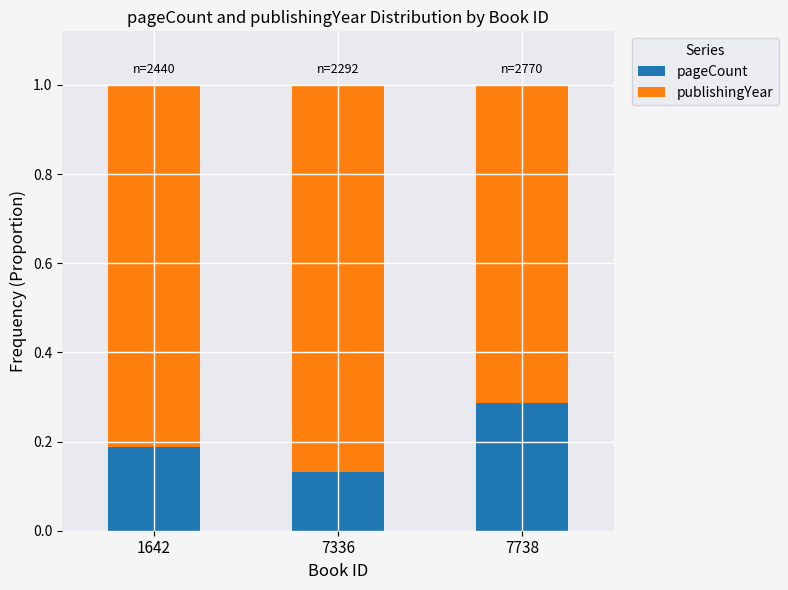

What is the total value across all series at 7738?

1.0